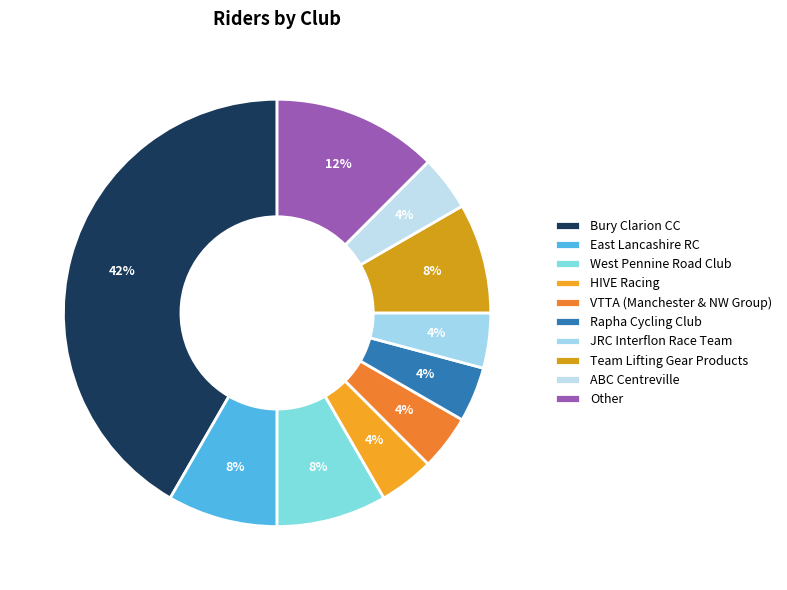

To the nearest percent, what portion does ABC Centreville represent?

4%